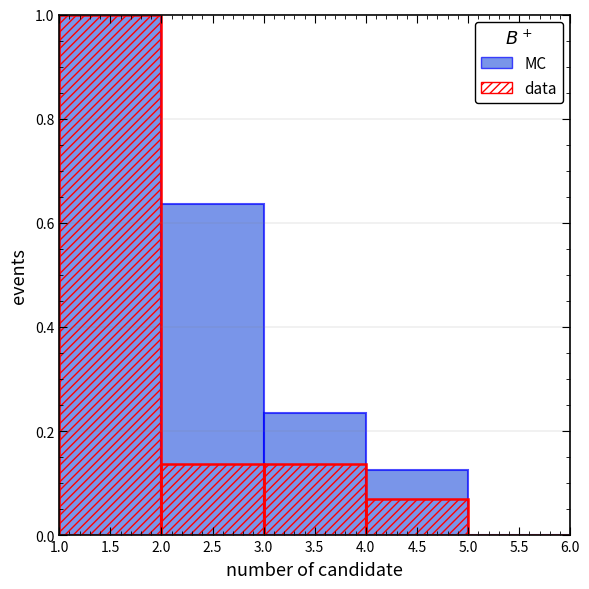

What is the average value of the MC series?

0.4